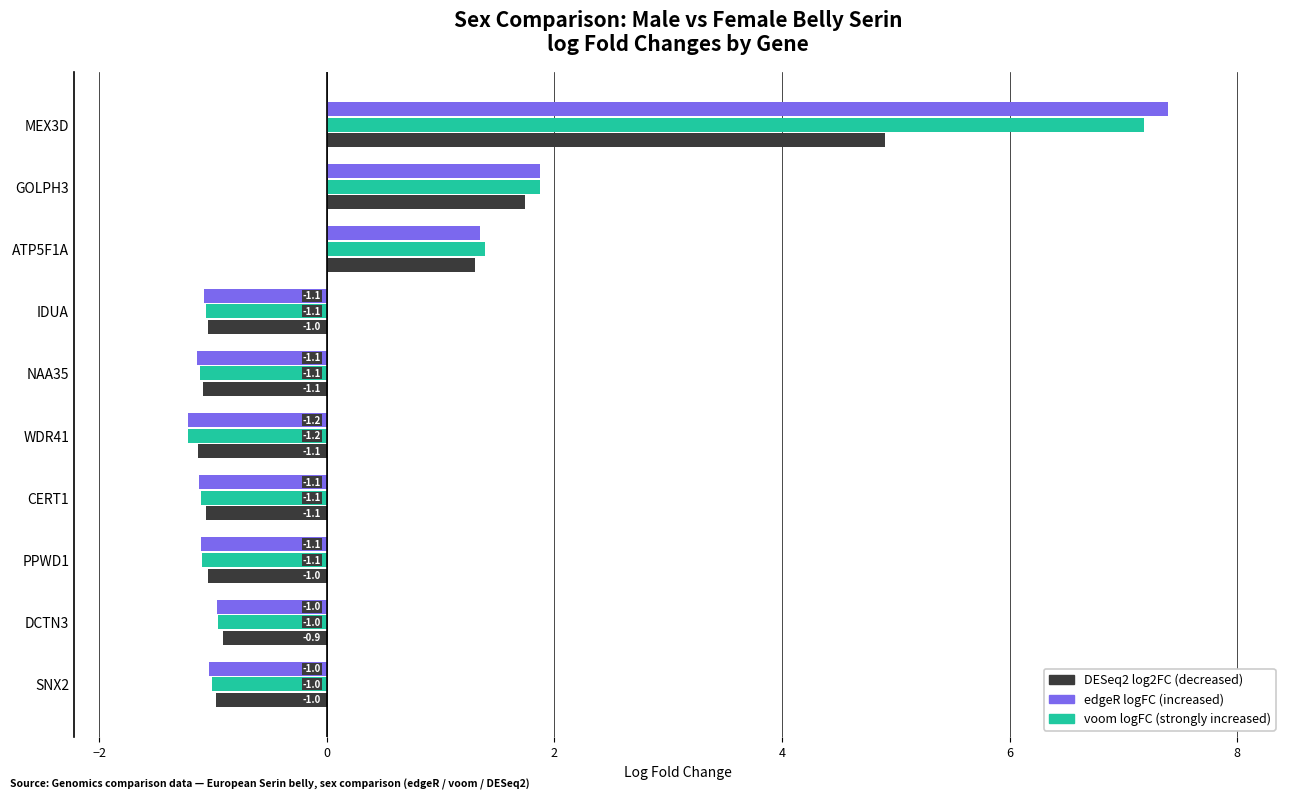

At which category is the sum across all series the highest?

MEX3D